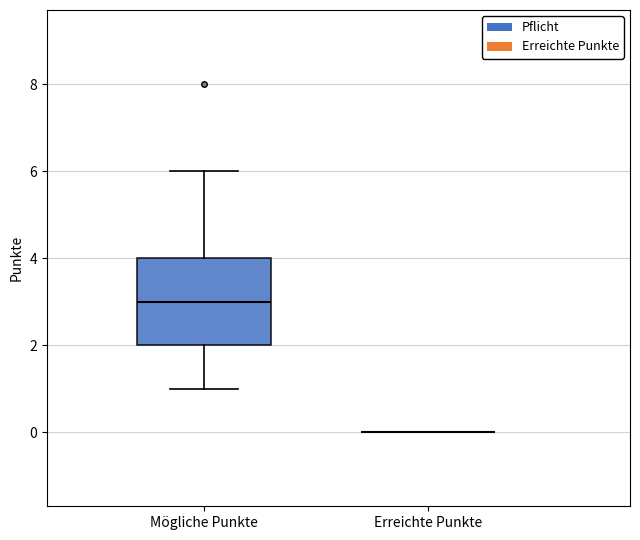

Comparing the boxes themselves (not the whiskers), which one is the tallest?

Mögliche Punkte